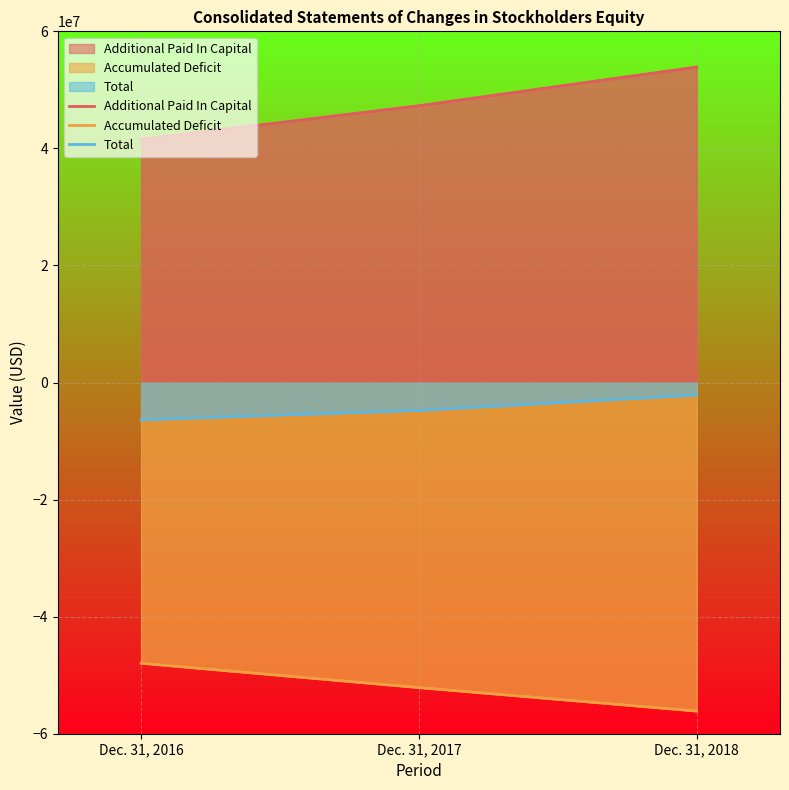

True or false: Accumulated Deficit has a value of -56133648 at Dec. 31, 2018.

True